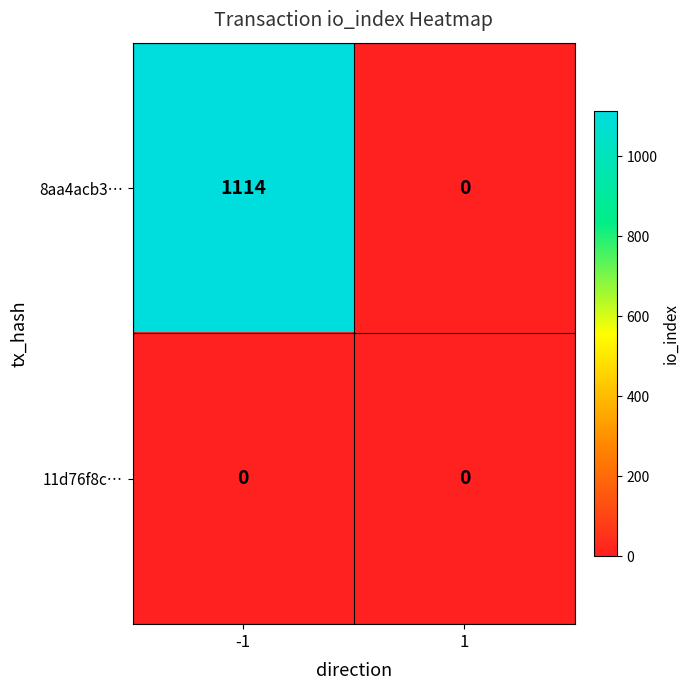

Reading left to right, transcribe all the data shown in this chart.

8aa4acb3…: -1=1114	1=0
11d76f8c…: -1=0	1=0